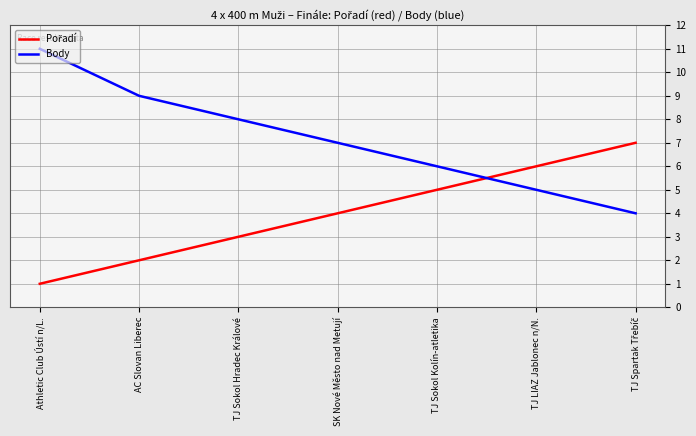

Which series has the largest range (max minus min)?

Body